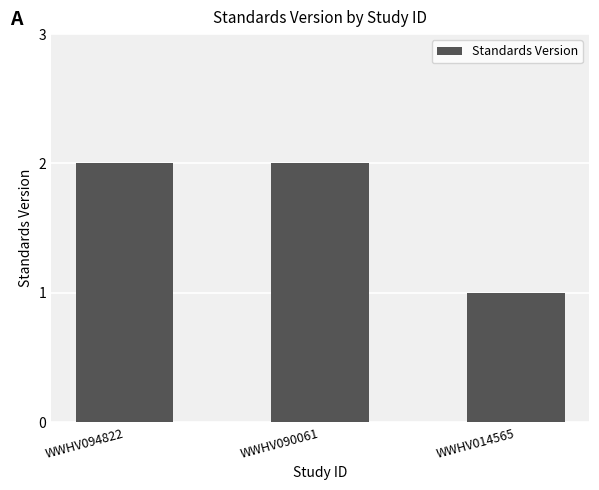

Which category has the lowest value across all series?

WWHV014565